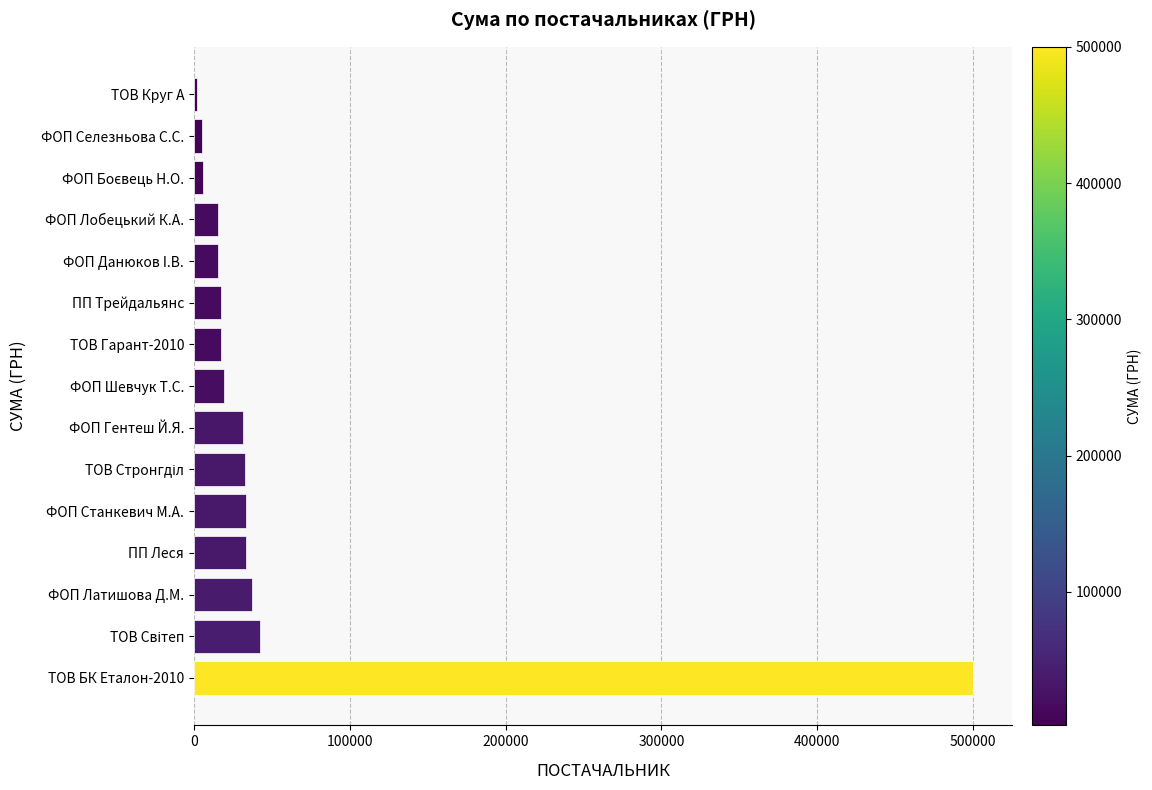

Approximately how many times larger is the value at ПП Трейдальянс compared to ПП Леся?

0.5